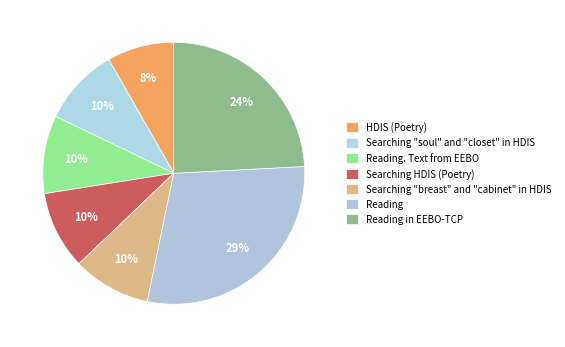

True or false: Searching HDIS (Poetry) accounts for 19% of the total.

False